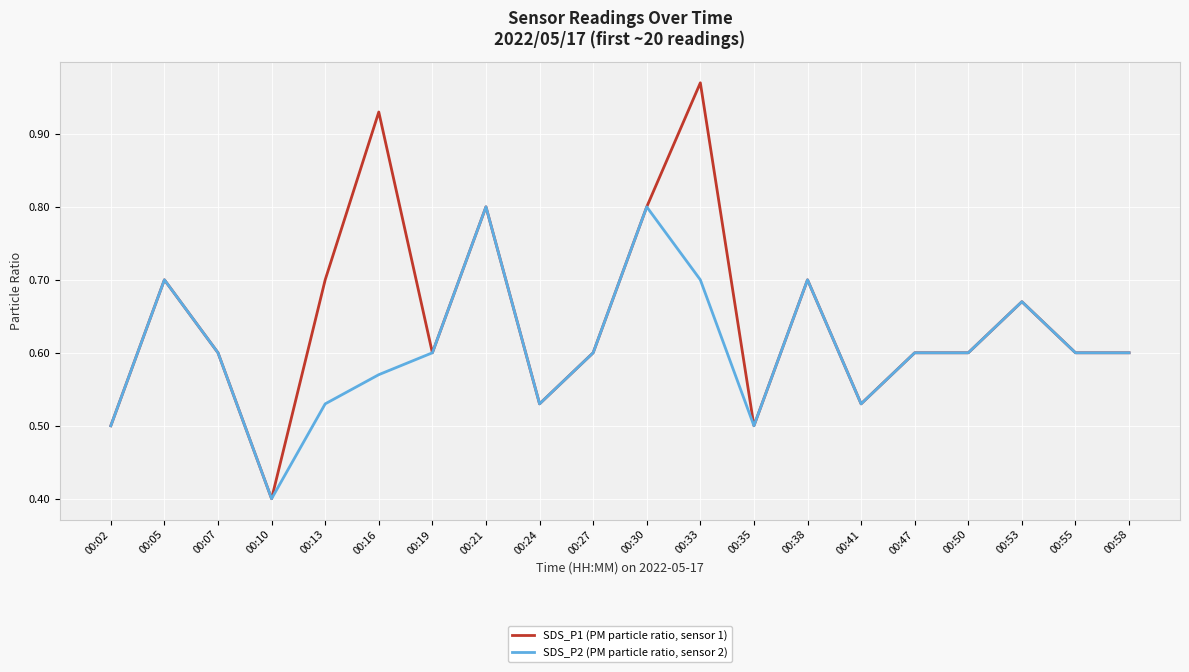

Count the number of data series in this chart.

2